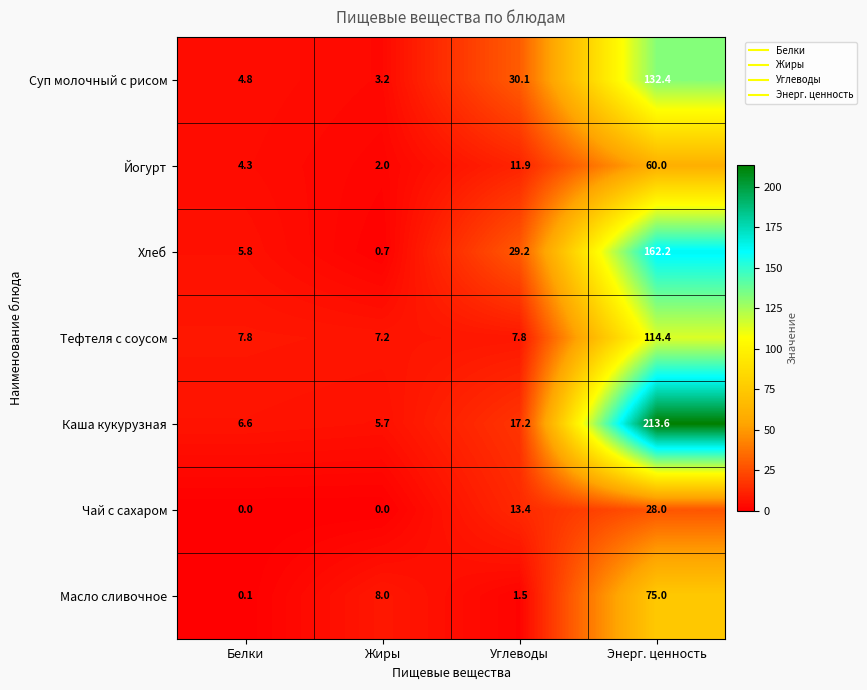

What is the average value of the Хлеб series?

49.5